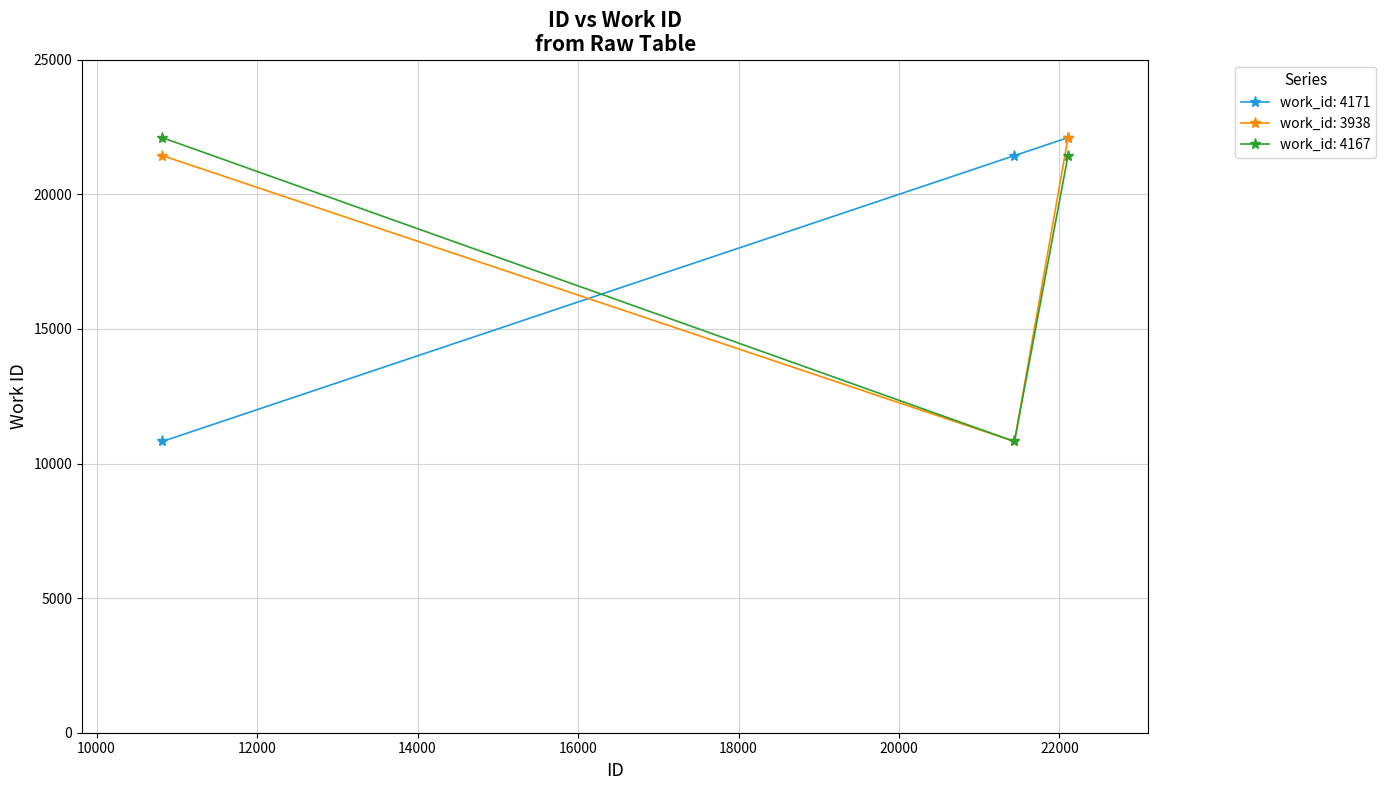

What is the minimum value for work_id: 4167?

10819